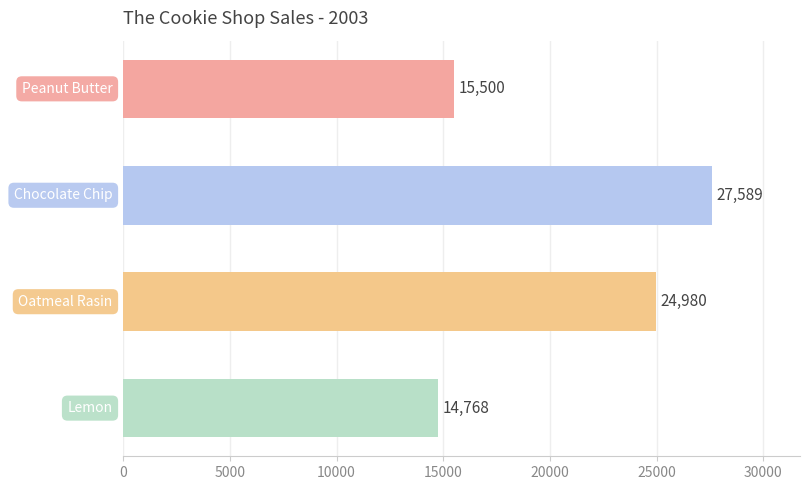

What is the sum of the values at Lemon and Oatmeal Rasin?

39748